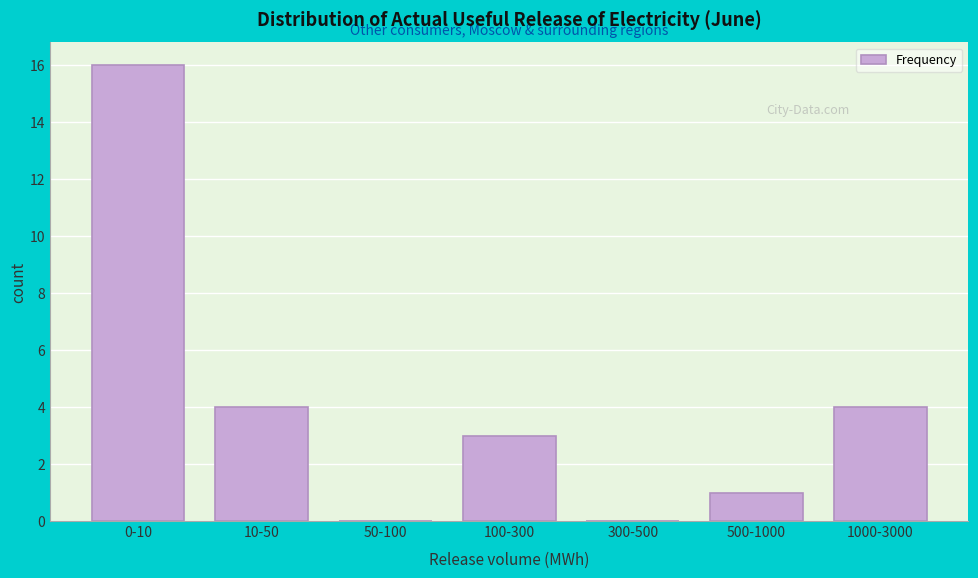

Reading left to right, extract all data points from this chart.

0-10=16	10-50=4	50-100=0	100-300=3	300-500=0	500-1000=1	1000-3000=4